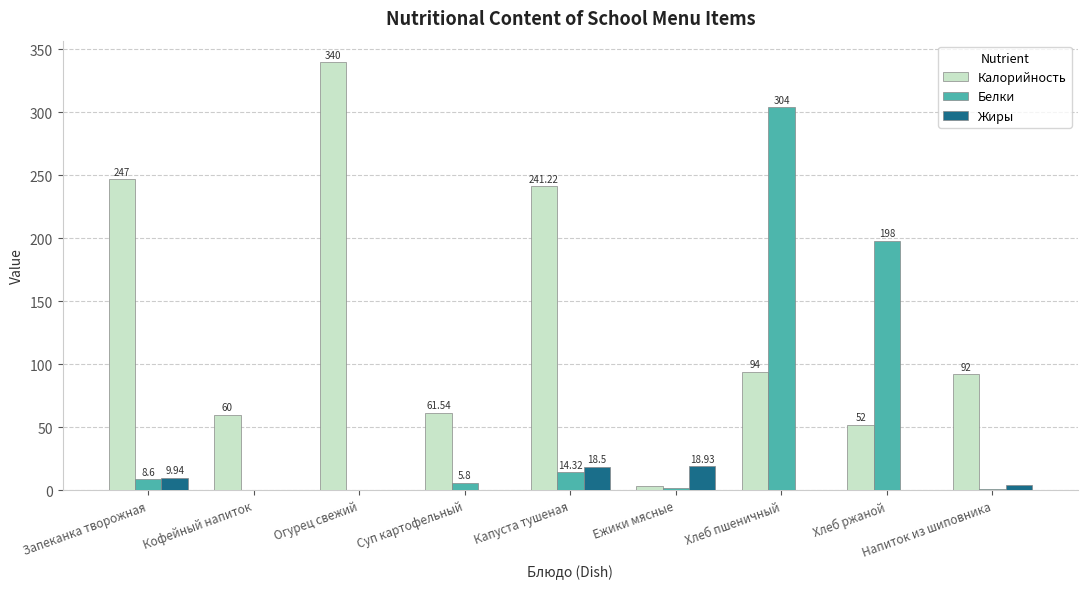

Which series changed the most between Запеканка творожная and Хлеб ржаной?

Калорийность